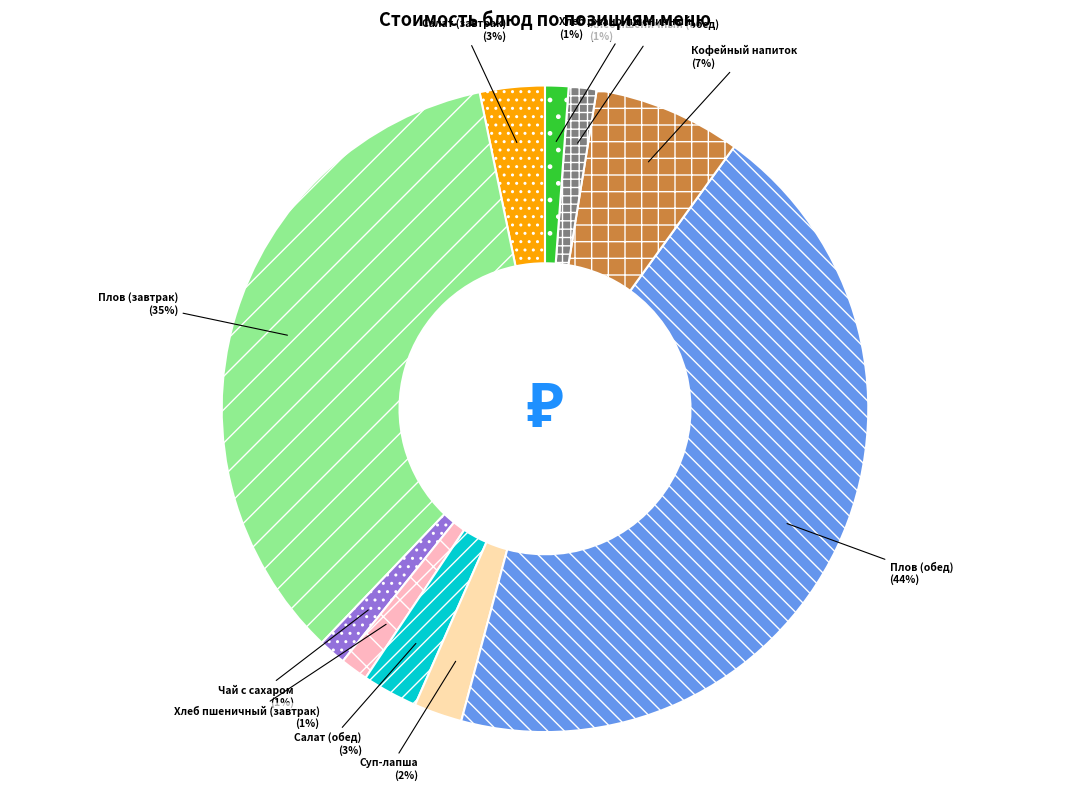

Is the sum of Хлеб пшеничный (обед) and Суп-лапша greater than half?

No